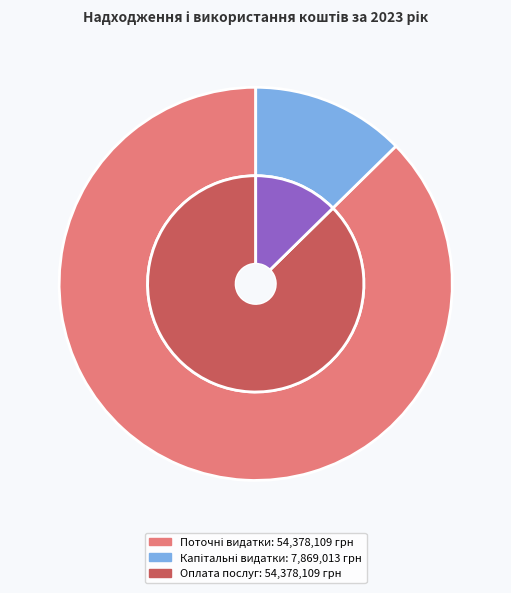

To the nearest percent, what is the average slice percentage?

25%